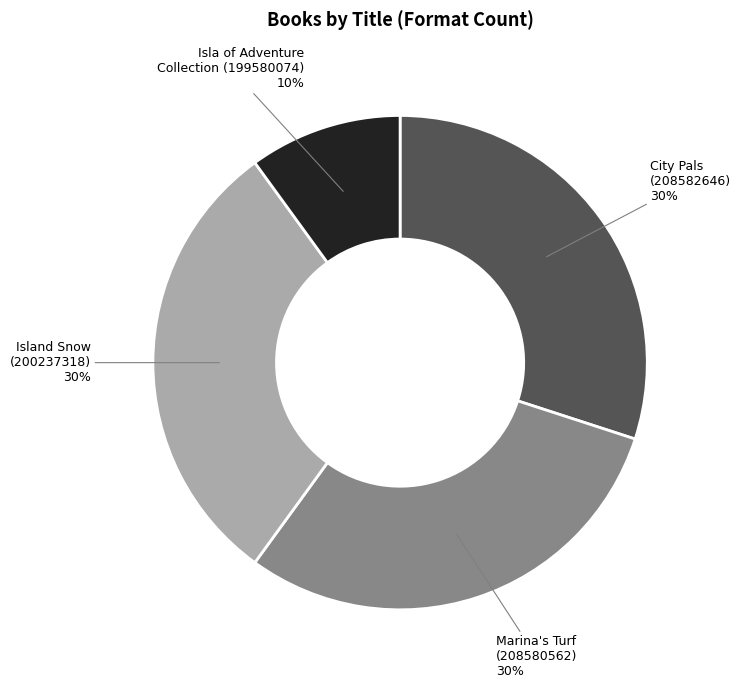

Count the number of slices in the pie.

4